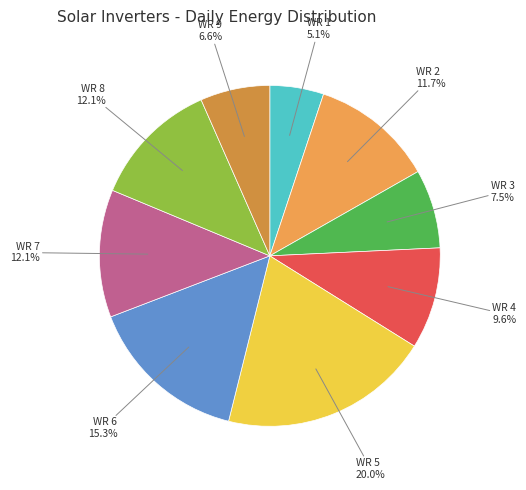

To the nearest percent, what is the average slice percentage?

11%